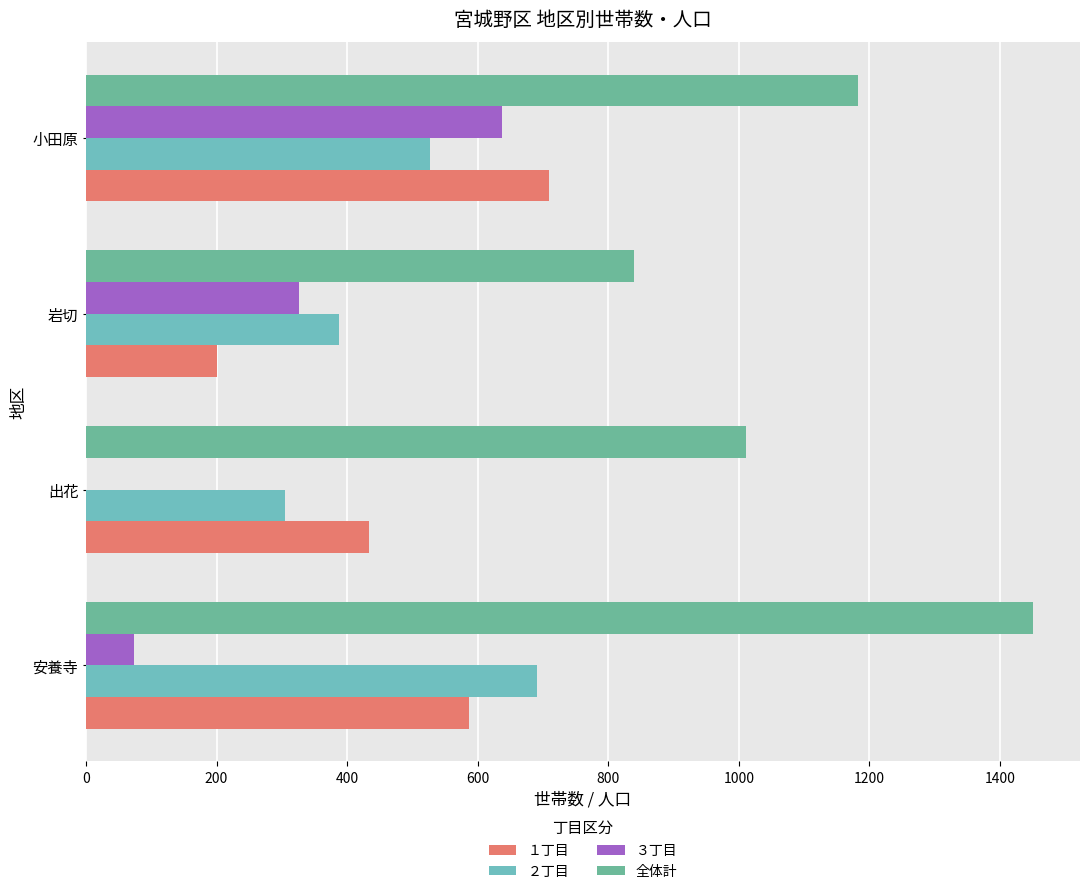

Which series has the largest total across all categories?

全体計